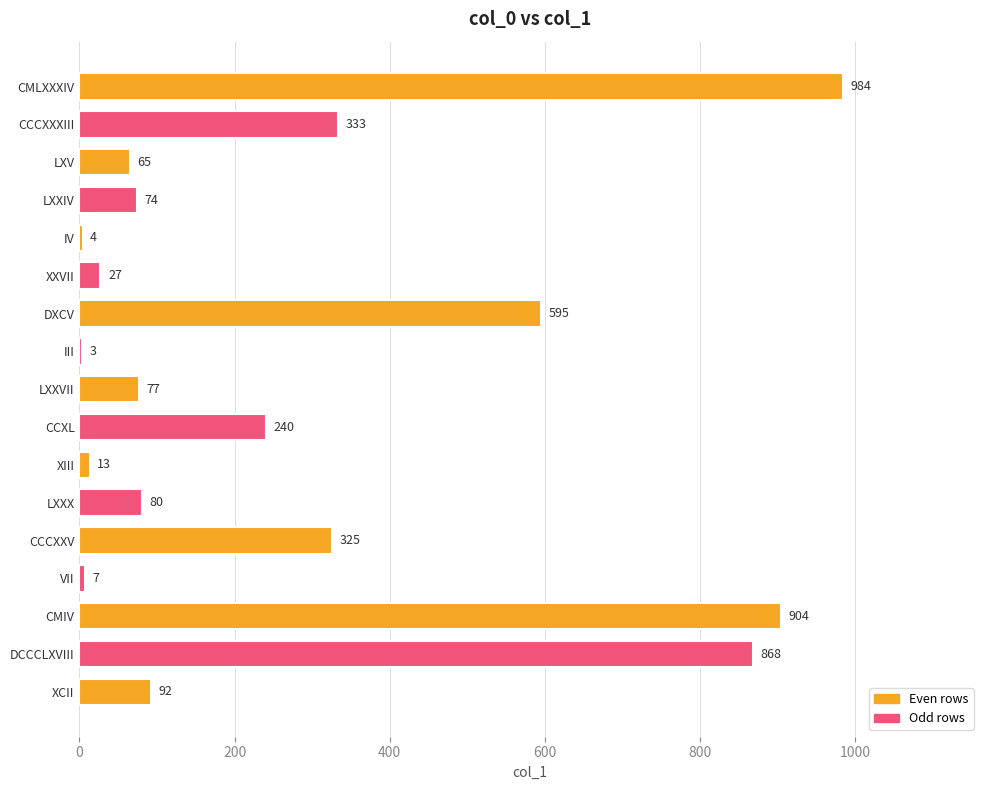

True or false: the data shows 1462 at CMIV.

False